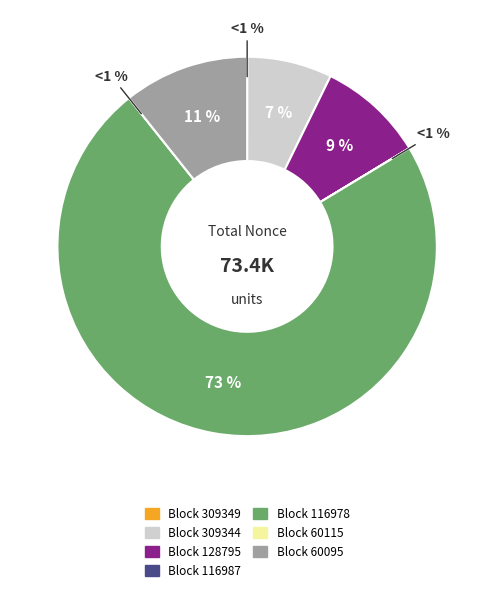

Rank the categories by value from lowest to highest.

60115, 116987, 309349, 309344, 128795, 60095, 116978